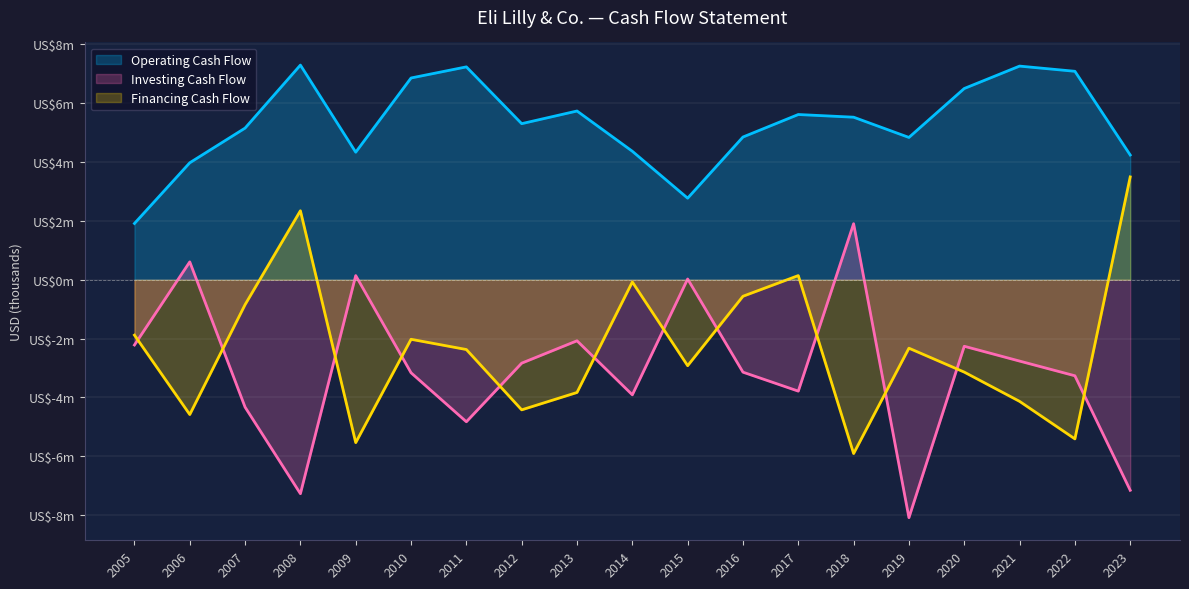

Count the number of categories in the chart.

19